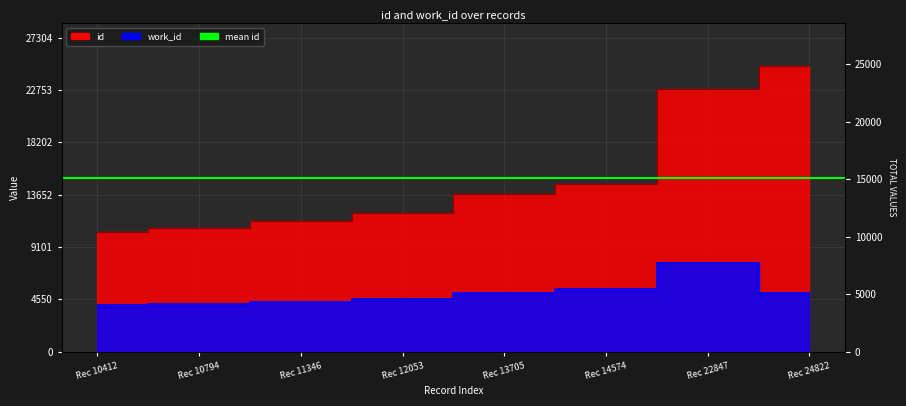

Is this an area chart (filled region under the line)?

No